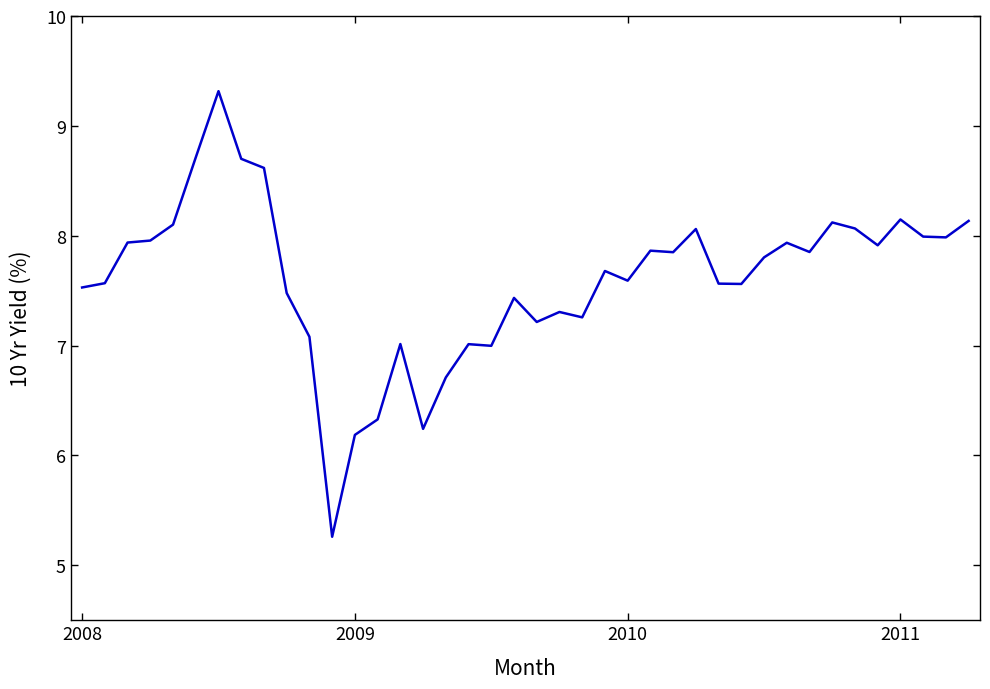

What is the maximum value shown in the chart?

9.3